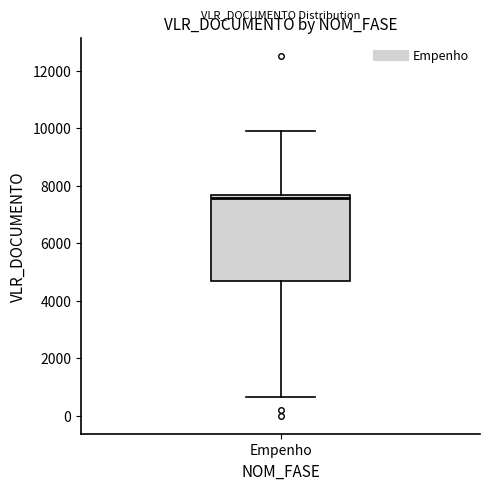

Where is the upper edge of the box for Empenho on the y-axis? The values are not printed on the chart, so give them approximately, as read against the axis.

7600